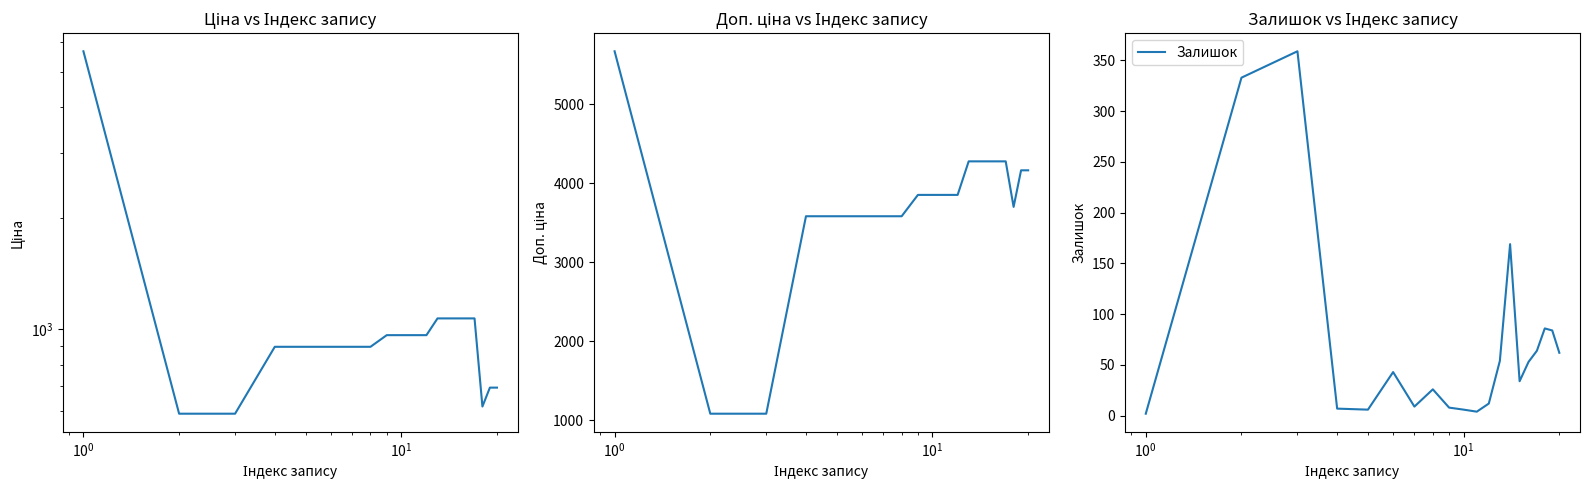

True or false: Доп. ціна and Залишок cross at least once.

False